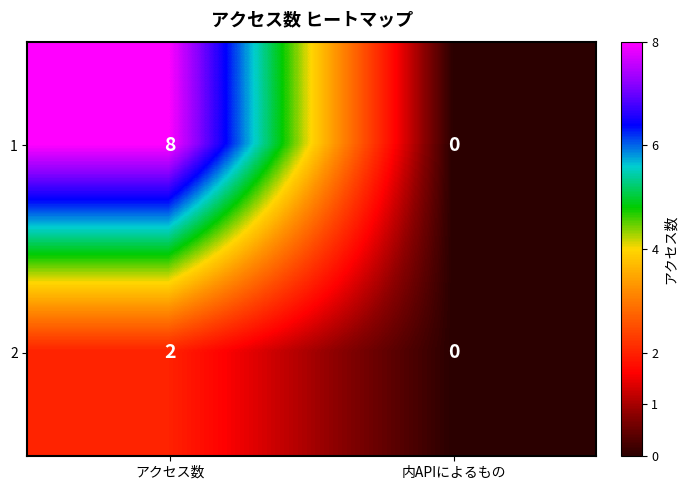

At アクセス数, list the series in order from largest to smallest.

1, 2